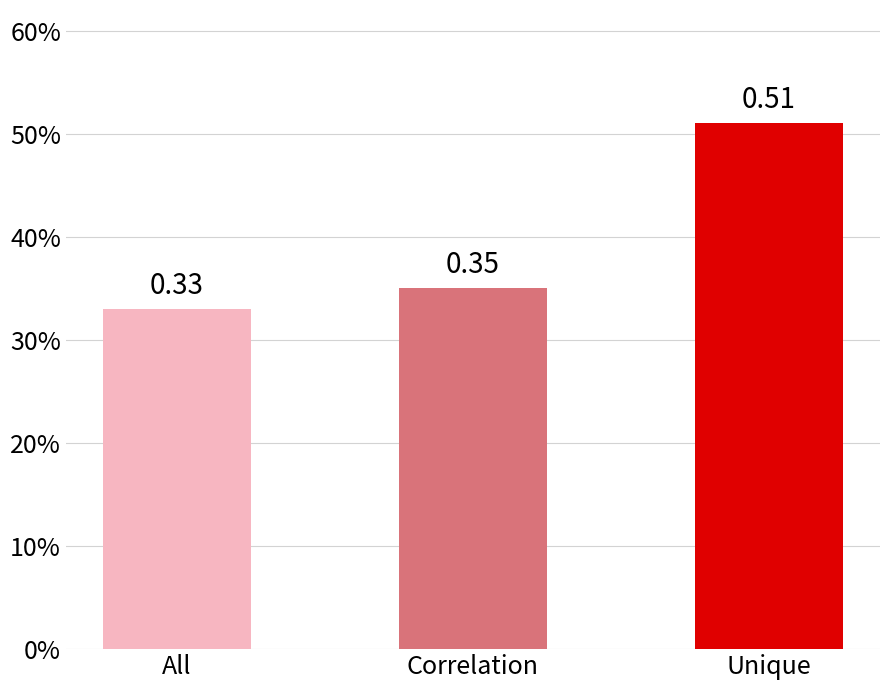

At which category does the chart reach its minimum across all series?

All